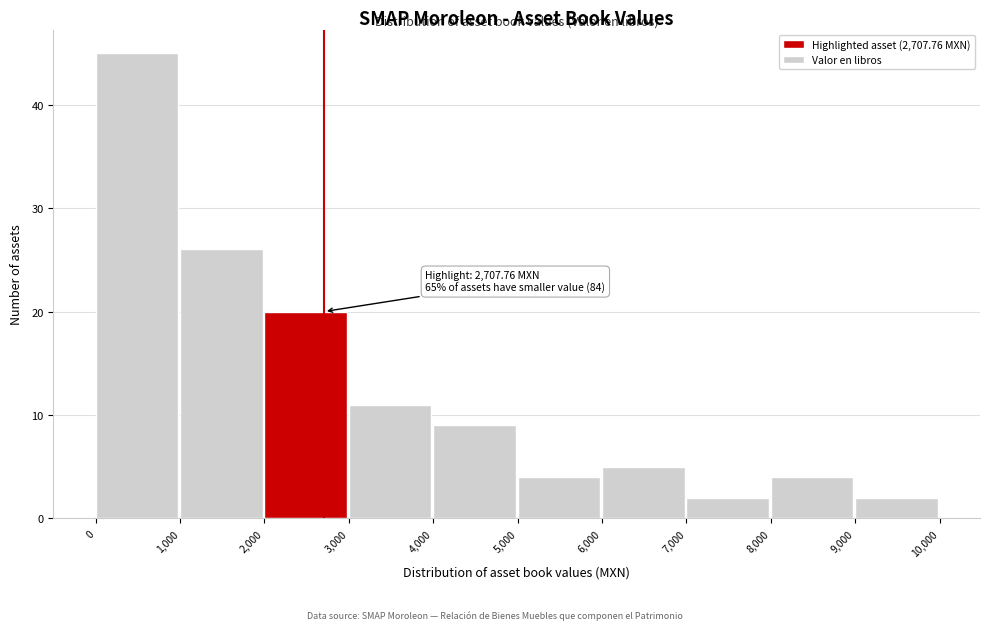

Over which range of the x-axis is the bar tallest?

0 to 1,000